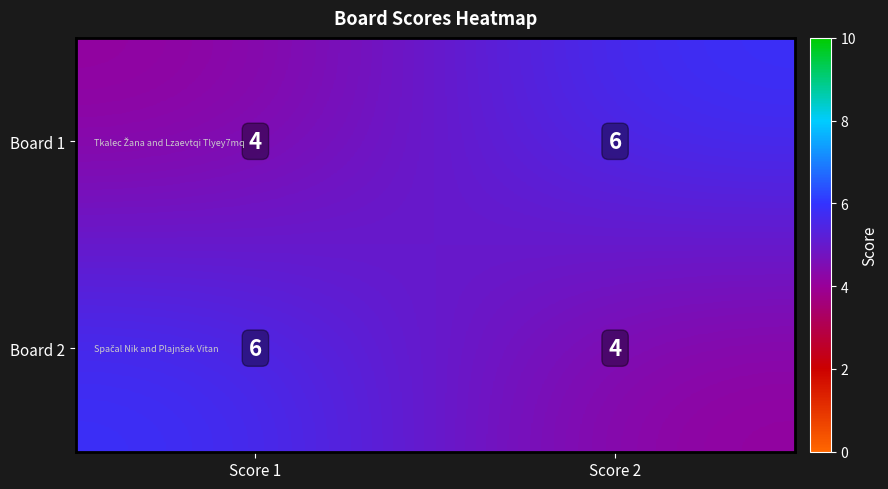

What is the total value across all series at Score 2?

10